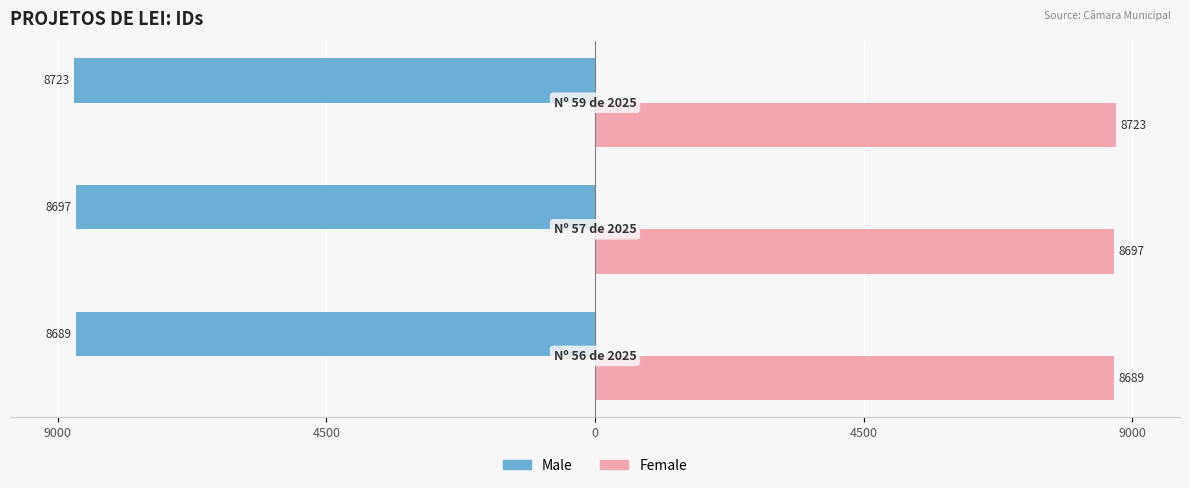

What are all the series names shown in the legend?

Male, Female